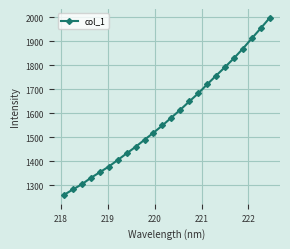

True or false: there are more than 1 points higher than both neighbors.

False